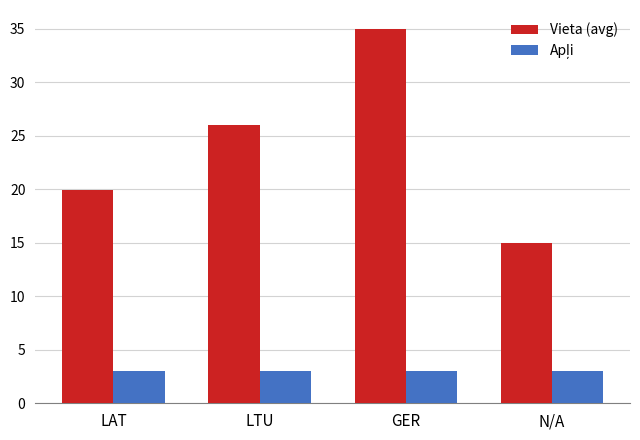

What is the value of the Vieta (avg) bar at the 4th from the left?

15.0